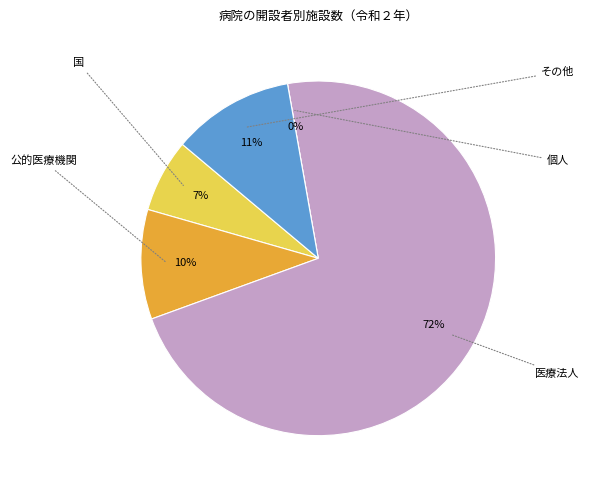

How many segments does this pie chart have?

5